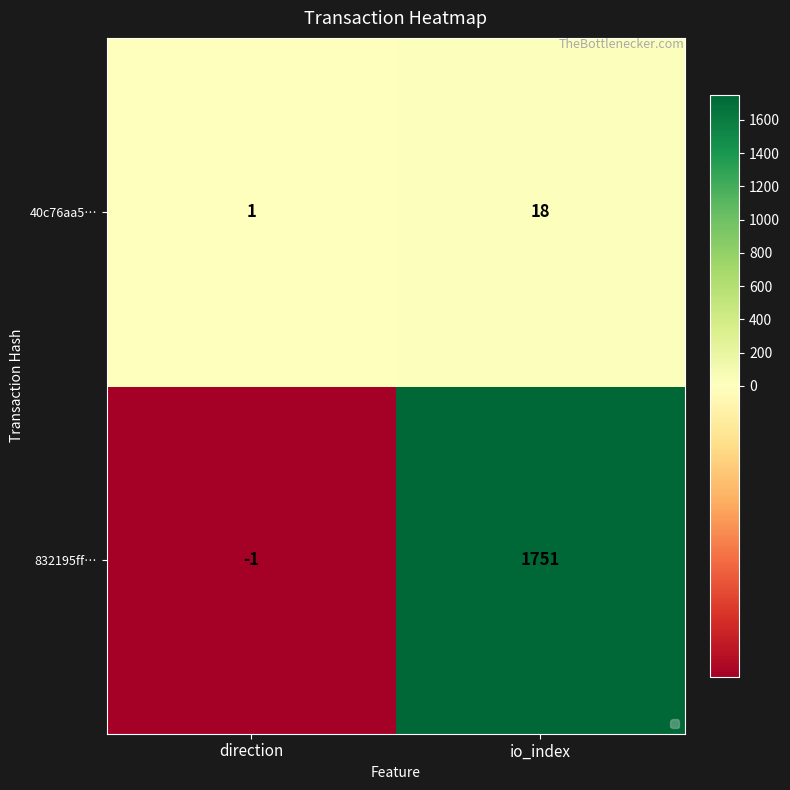

List the series in order of their overall mean, lowest first.

40c76aa5…, 832195ff…